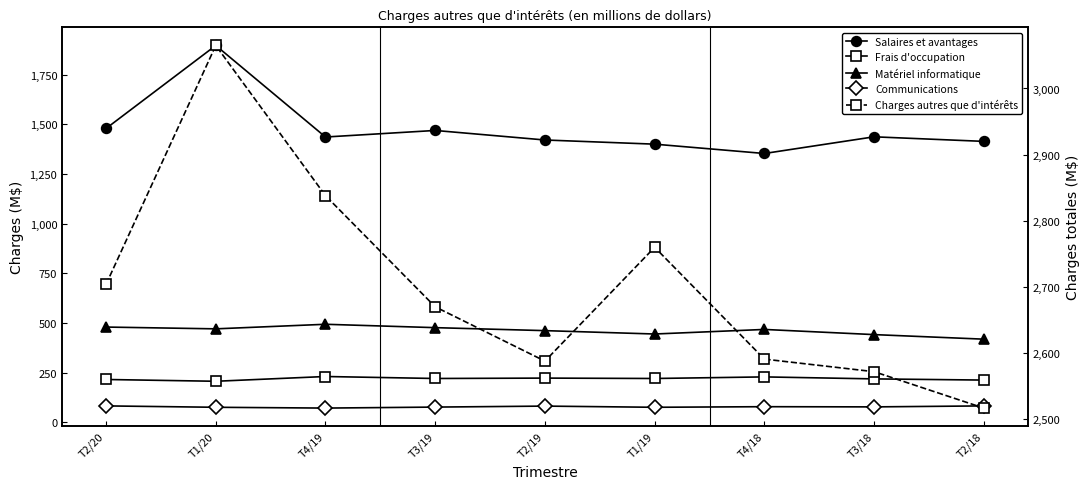

What is the greatest value displayed?

3065